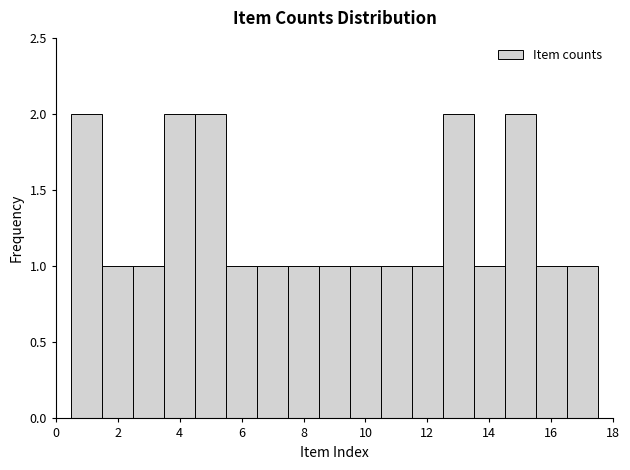

Reading left to right, list every bar in this chart as the range it spans on the x-axis followed by its height. Neither the bar edges nor the heights are printed on the chart, so give them approximately, as read against the axes.

0.5 to 1.5: 2
1.5 to 2.5: 1
2.5 to 3.5: 1
3.5 to 4.5: 2
4.5 to 5.5: 2
5.5 to 6.5: 1
6.5 to 7.5: 1
7.5 to 8.5: 1
8.5 to 9.5: 1
9.5 to 10.5: 1
10.5 to 11.5: 1
11.5 to 12.5: 1
12.5 to 13.5: 2
13.5 to 14.5: 1
14.5 to 15.5: 2
15.5 to 16.5: 1
16.5 to 17.5: 1